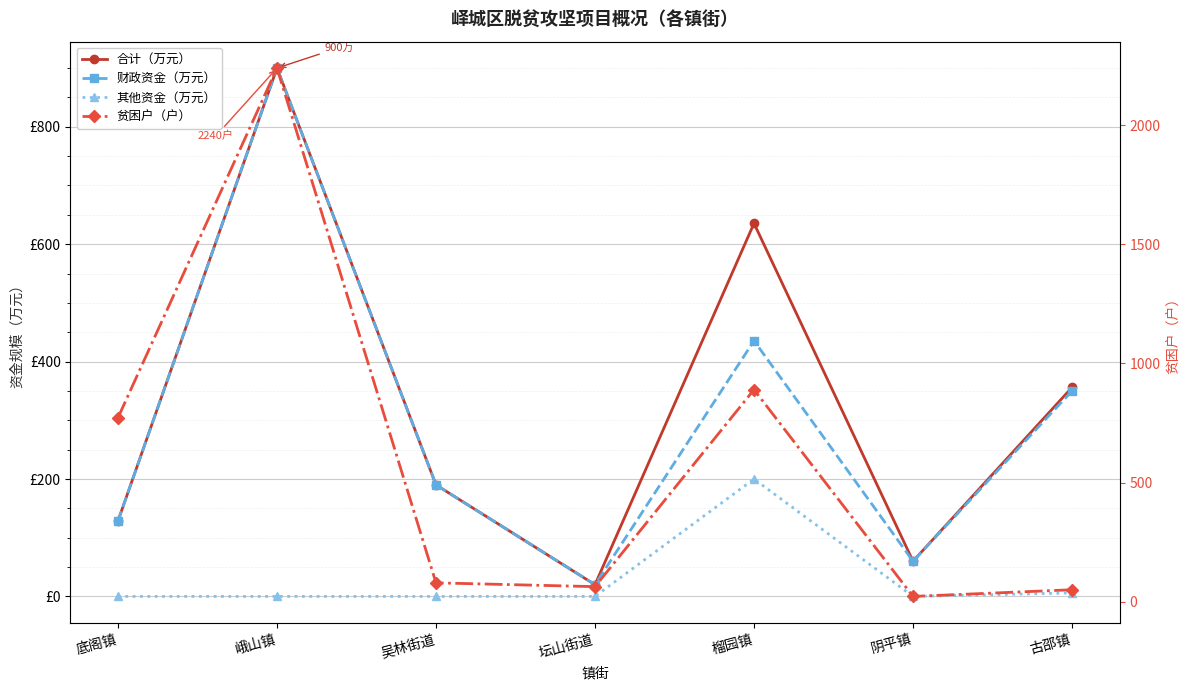

At which category does the chart reach its peak across all series?

峨山镇